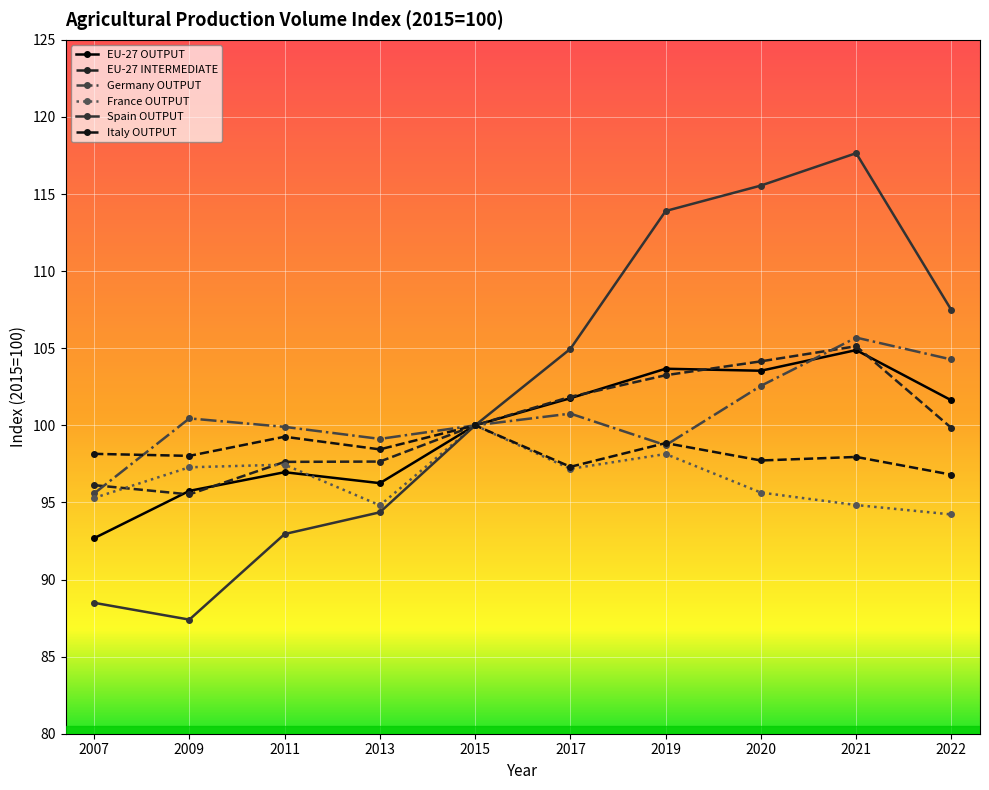

What is the greatest value displayed?

117.7